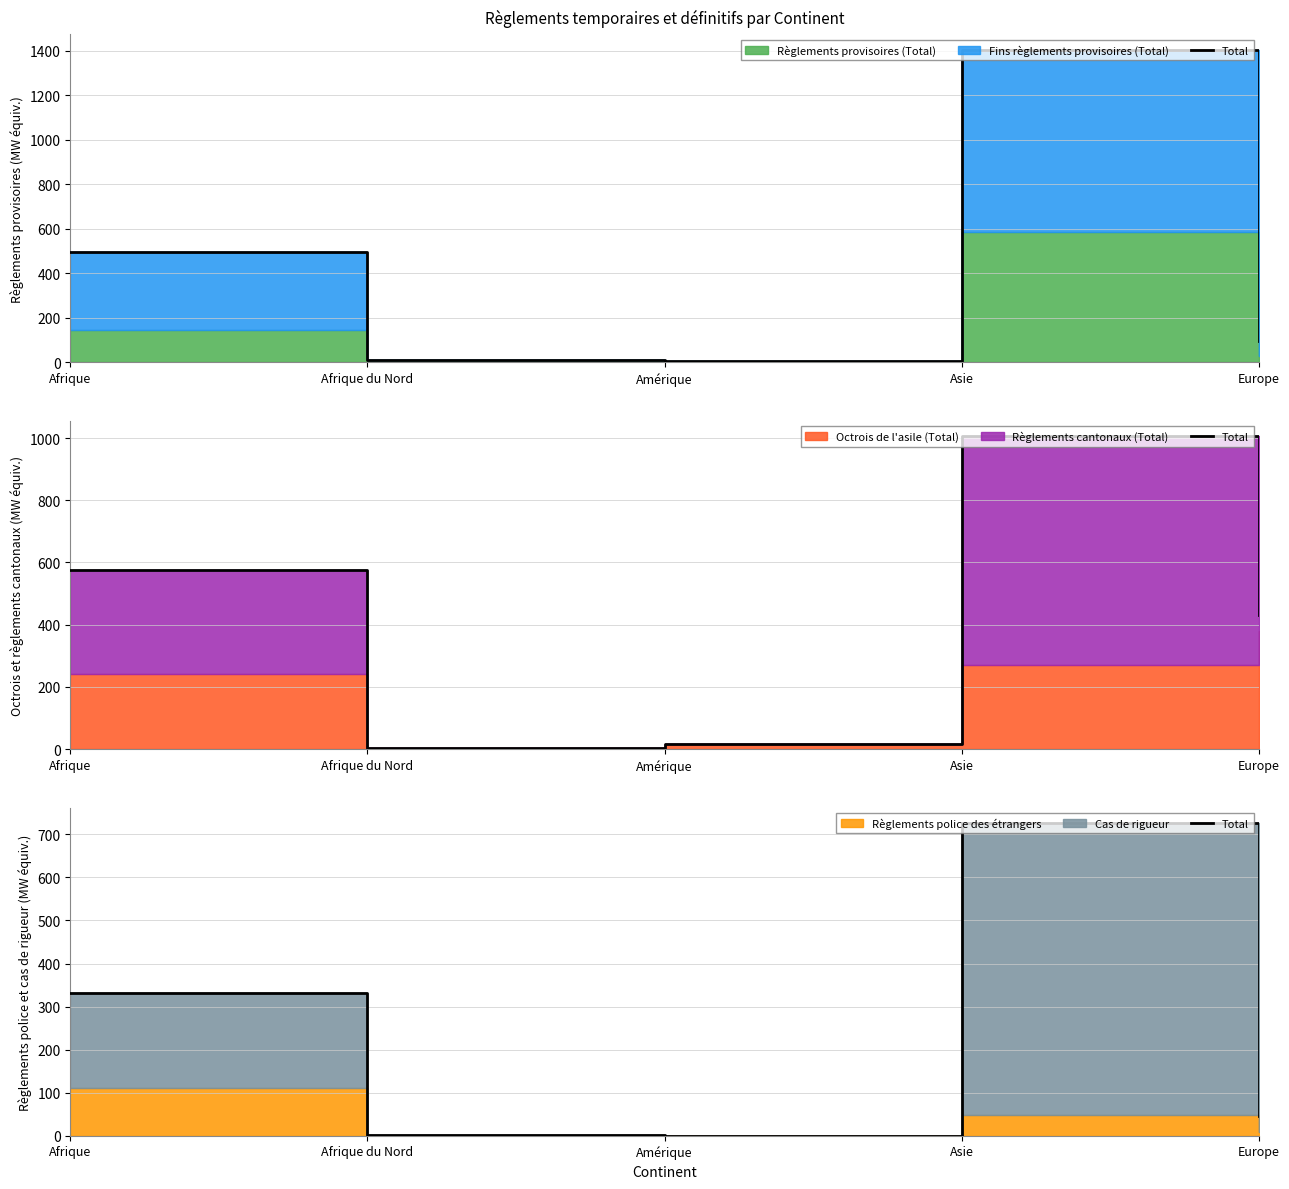

What is the label of the 1st point from the right?

Europe